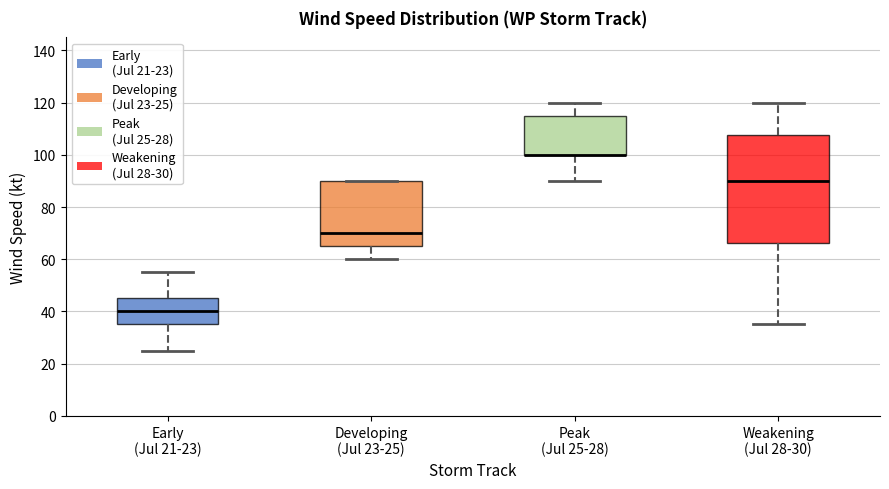

Reading left to right, transcribe this box plot: for each box, give where its median line is, the range the box spans, and where its two whiskers end, as read against the y-axis. The values are not printed on the chart, so give them approximately, as read against the axis.

Early (Jul 21-23): median 40, box 36 to 46, whiskers 26 to 56
Developing (Jul 23-25): median 70, box 66 to 90, whiskers 60 to 90
Peak (Jul 25-28): median 100 (drawn on the box's lower edge), box 100 to 116, whiskers 90 to 120
Weakening (Jul 28-30): median 90, box 66 to 108, whiskers 36 to 120